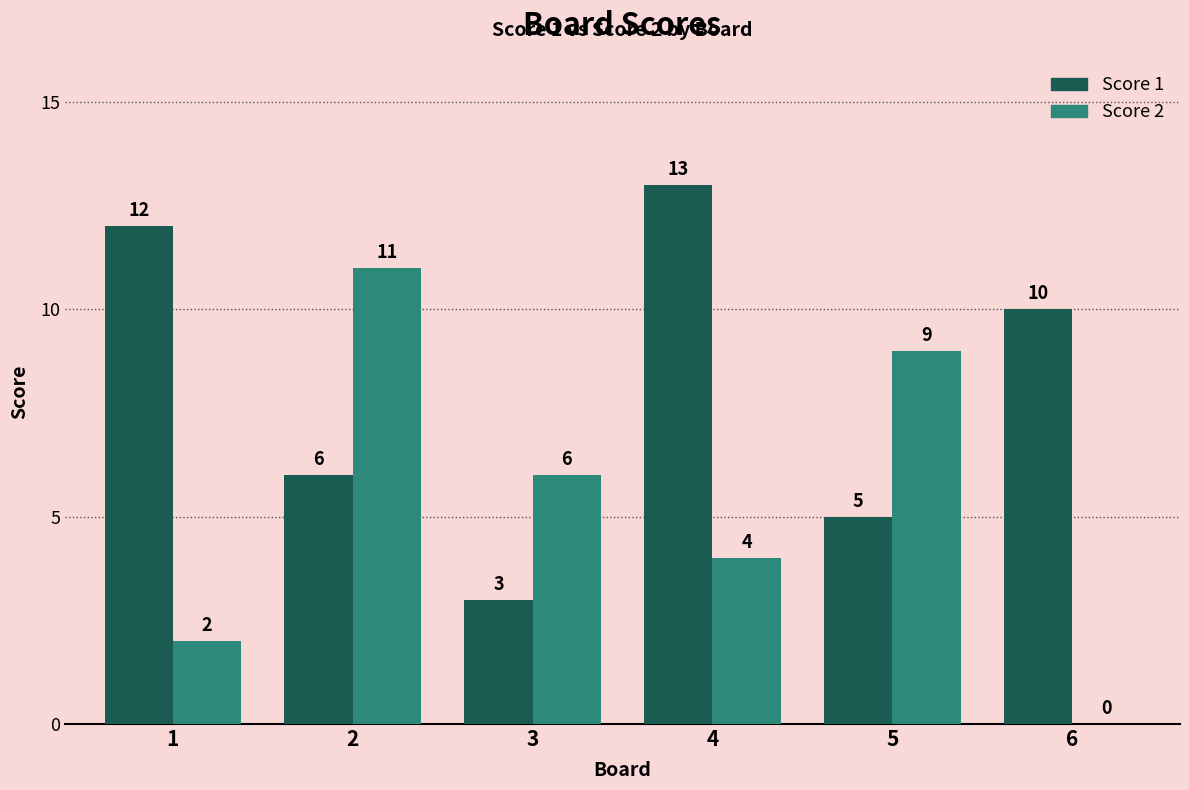

How many groups of bars are there?

6